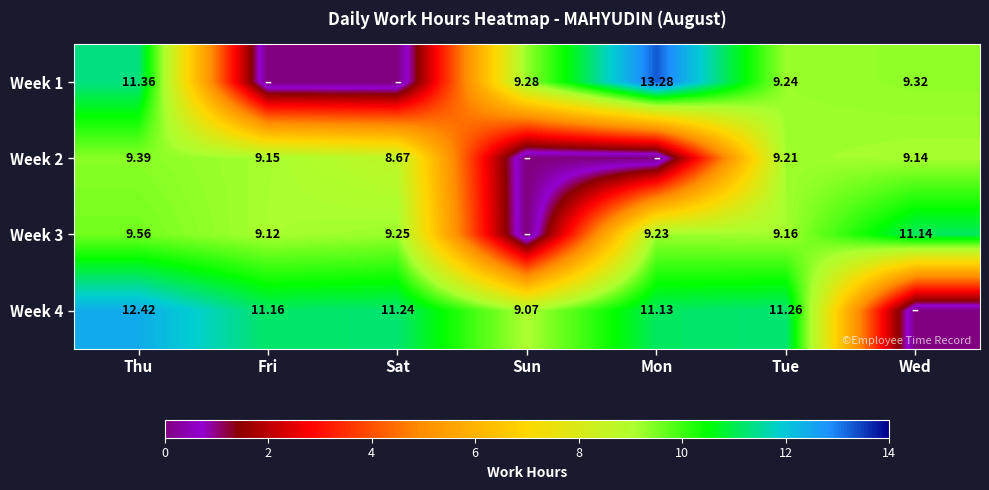

At how many categories does at least one series exceed 11?

6